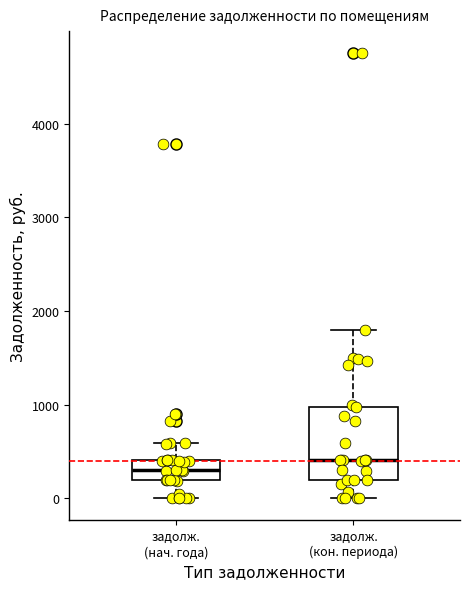

Comparing the boxes themselves (not the whiskers), which one is the tallest?

задолж. (кон. периода)